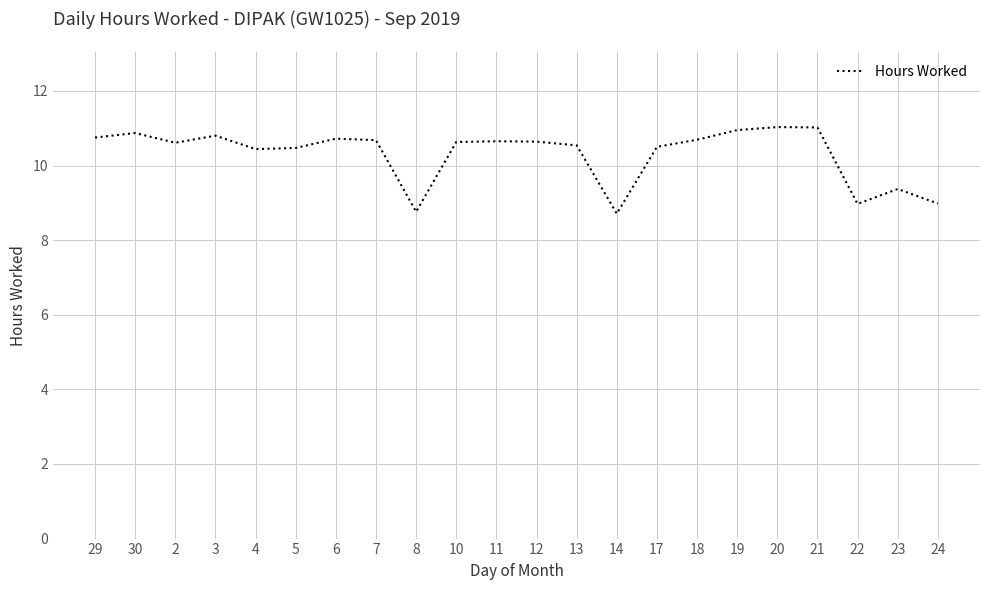

At which label does the data first exceed 10?

29